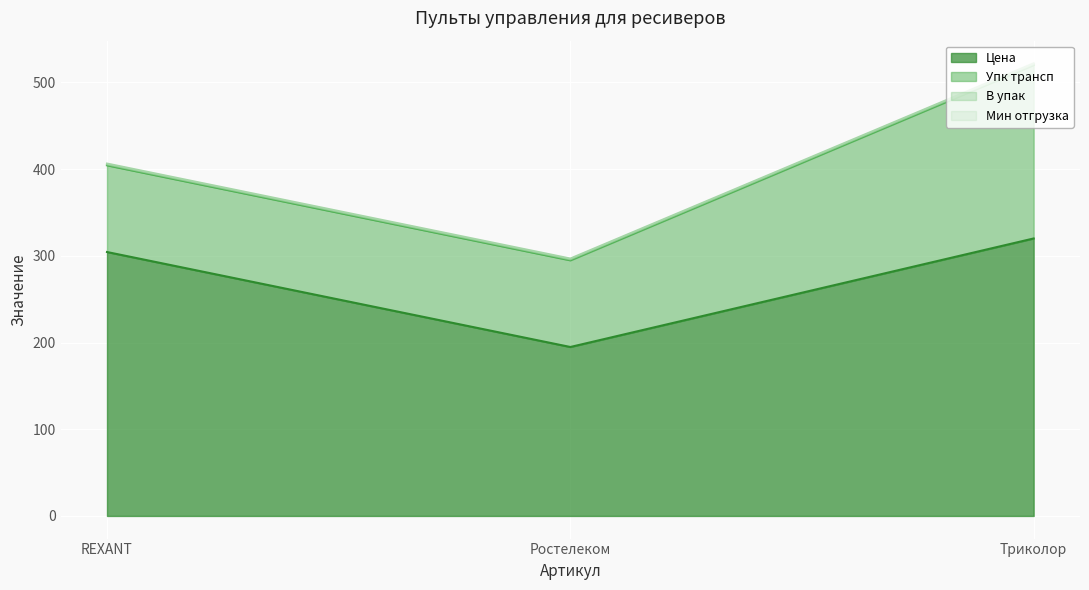

The value of Цена at Триколор is 320.0. True or false?

True